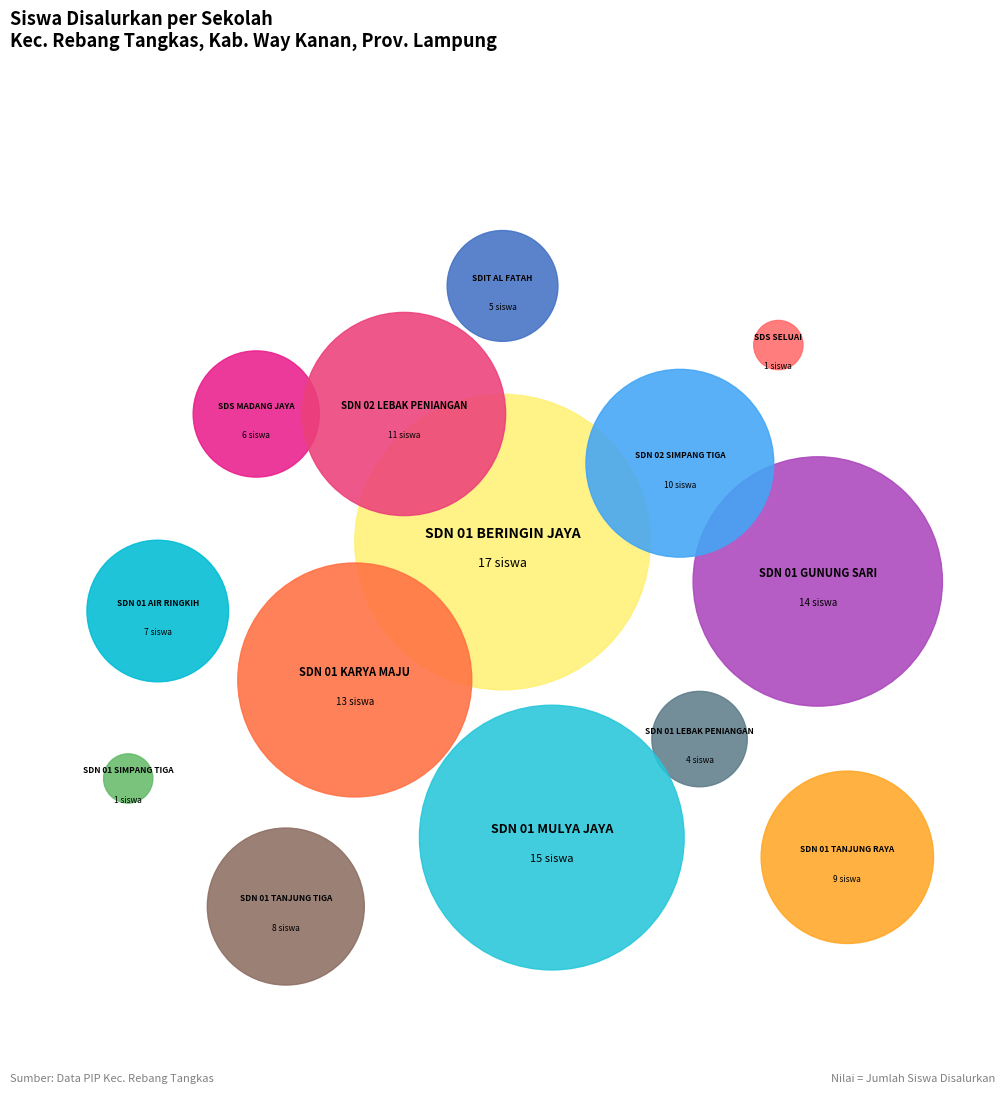

Combined, what portion of the pie is UPT SD N 01 SIMPANG TIGA and UPT SD N 01 AIR RINGKIH?

6.6%